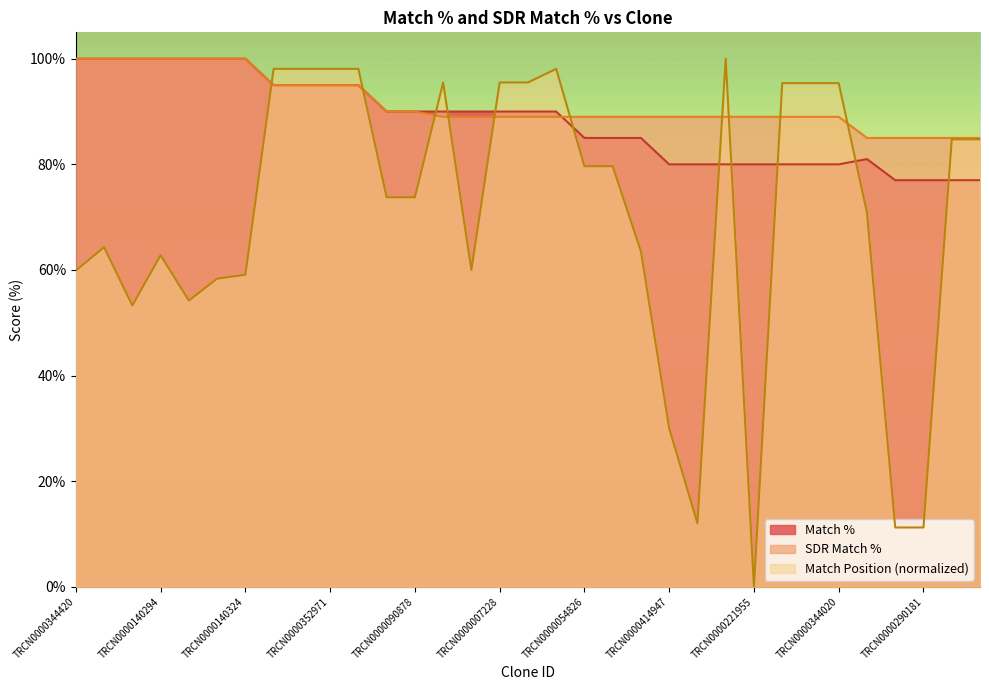

True or false: Match % and SDR Match % cross at least once.

True